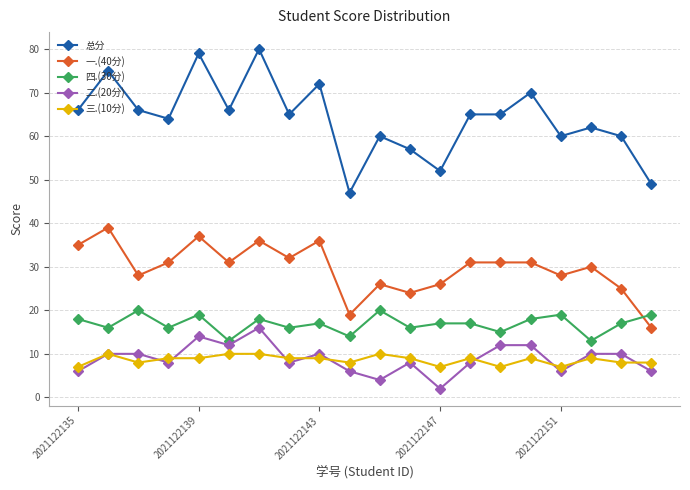

What is the maximum value for 一.(40分)?

39